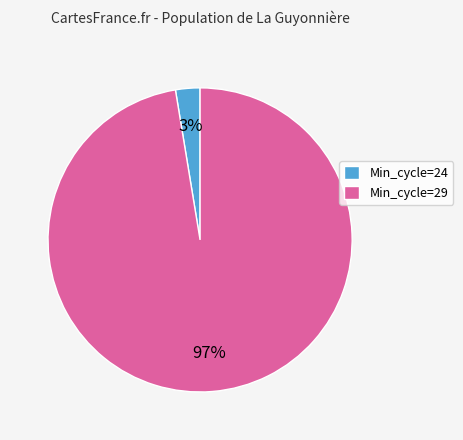

Is it true that Min_cycle=29 is 87% of the pie?

False